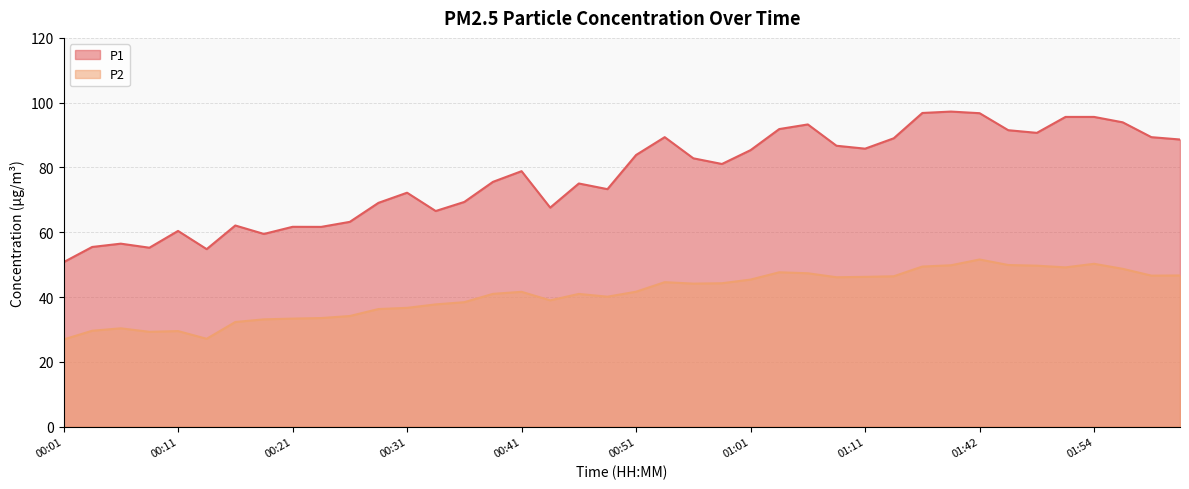

Rank the series by their maximum value, from highest to lowest.

P1, P2